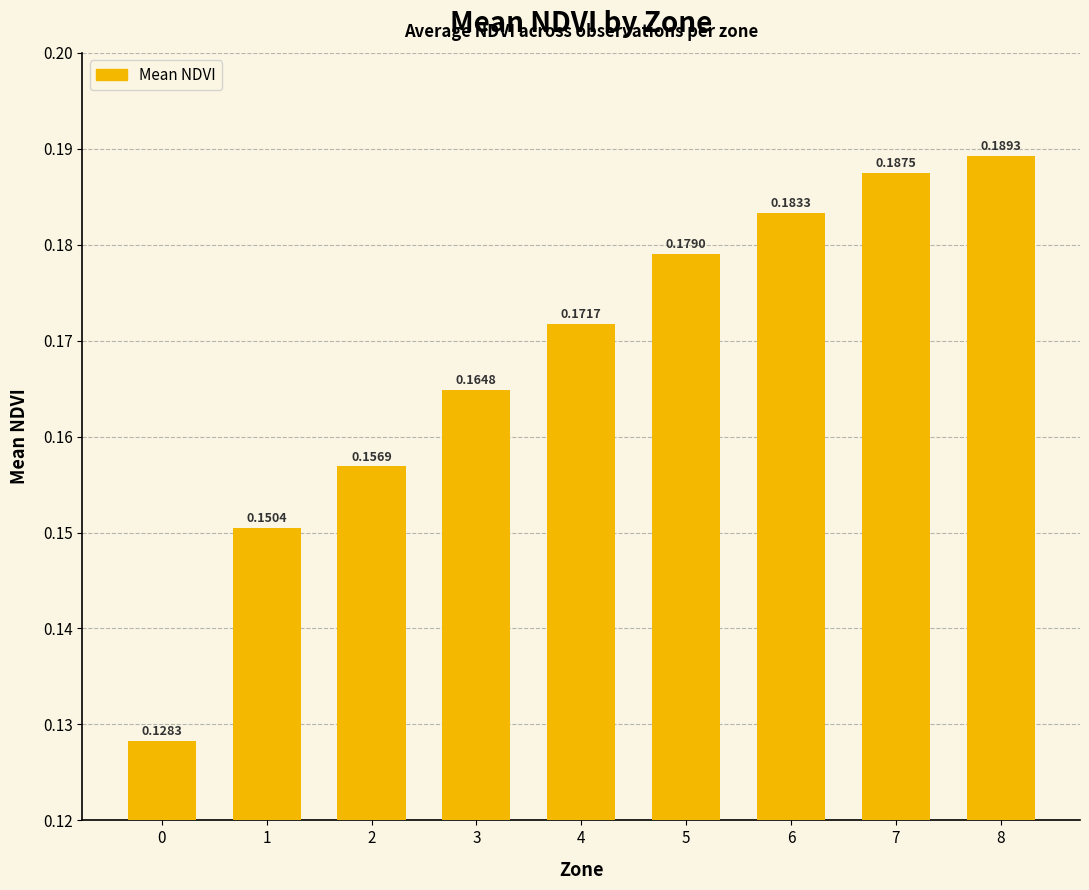

At which category does the chart reach its peak across all series?

8